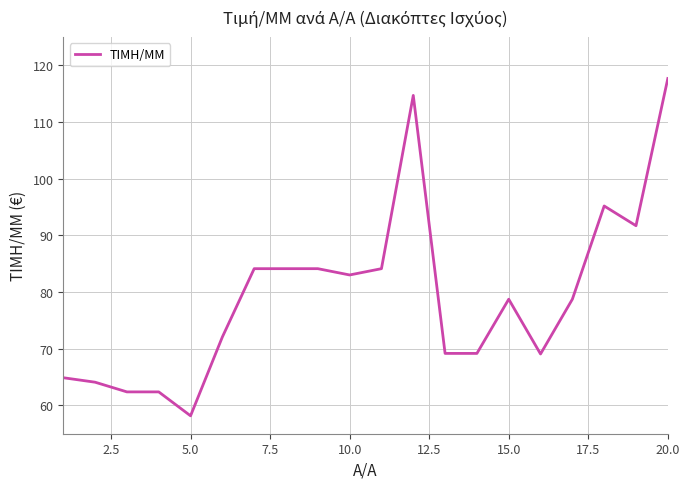

What is the greatest value displayed?

117.7